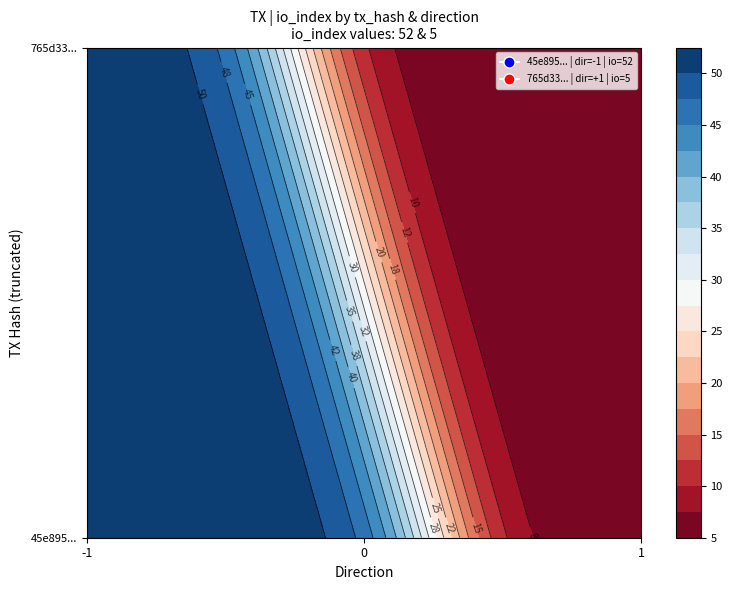

Between direction and io_index, which is larger?

io_index